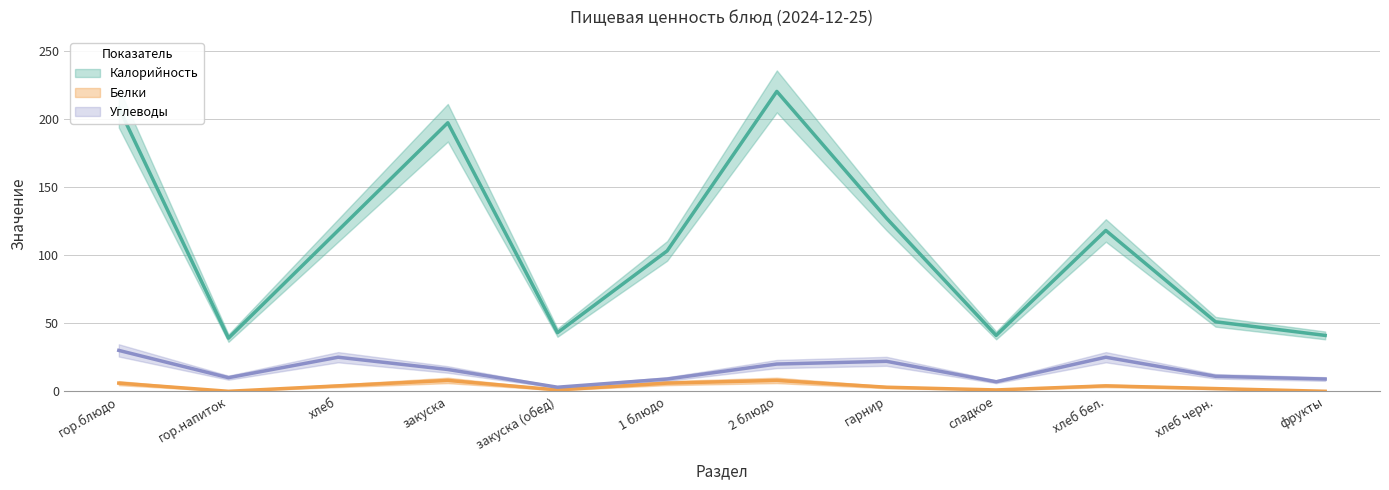

List the labels in order of Белки value, largest first.

закуска, 2 блюдо, гор.блюдо, 1 блюдо, хлеб, хлеб бел., гарнир, хлеб черн., закуска (обед), сладкое, гор.напиток, фрукты